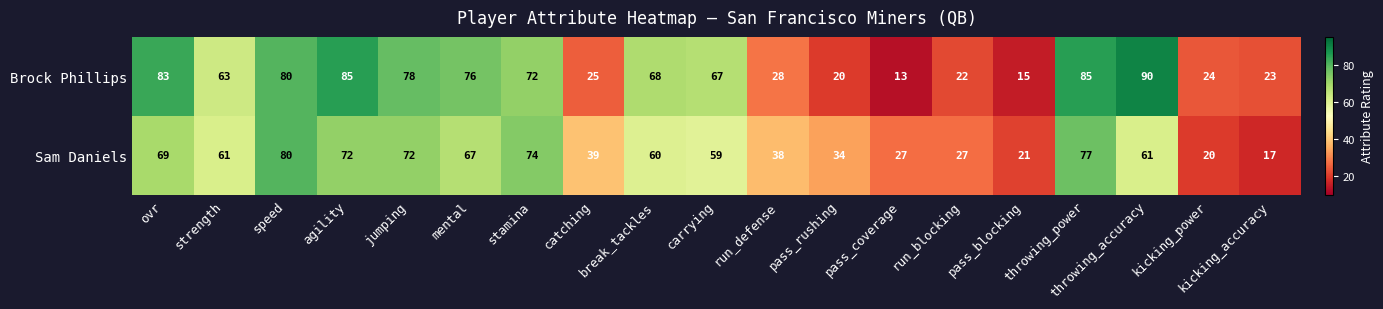

What is the average value of the Sam Daniels series?

51